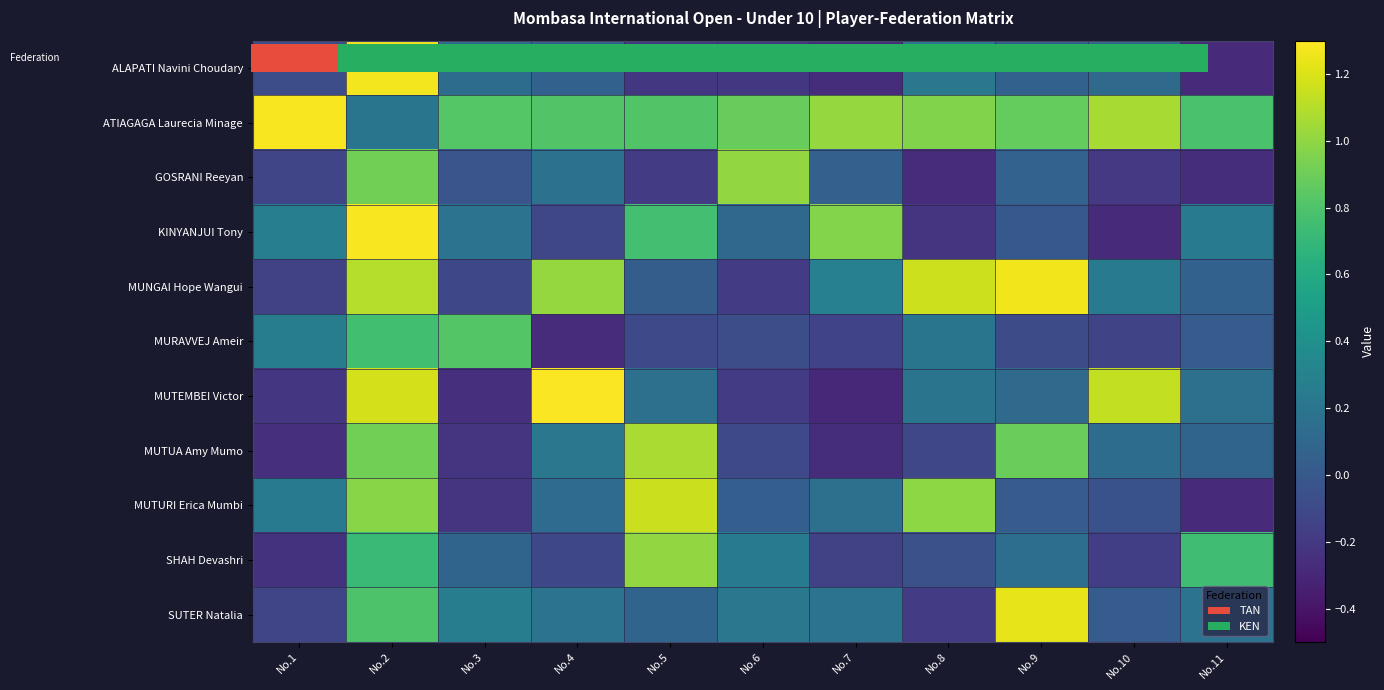

Reading left to right, list all the values displayed in this chart.

ALAPATI Navini Choudary: No.1=-0.1	No.2=1.3	No.3=0.1	No.4=0.1	No.5=-0.2	No.6=-0.2	No.7=-0.3	No.8=0.2	No.9=0.1	No.10=0.1	No.11=-0.3
ATIAGAGA Laurecia Minage: No.1=1.3	No.2=0.2	No.3=0.8	No.4=0.8	No.5=0.8	No.6=0.9	No.7=1.0	No.8=1.0	No.9=0.9	No.10=1.1	No.11=0.8
GOSRANI Reeyan: No.1=-0.1	No.2=0.9	No.3=-0.0	No.4=0.2	No.5=-0.2	No.6=1.0	No.7=0.1	No.8=-0.3	No.9=0.1	No.10=-0.2	No.11=-0.3
KINYANJUI Tony: No.1=0.3	No.2=1.3	No.3=0.2	No.4=-0.1	No.5=0.8	No.6=0.1	No.7=1.0	No.8=-0.2	No.9=-0.0	No.10=-0.3	No.11=0.2
MUNGAI Hope Wangui: No.1=-0.1	No.2=1.1	No.3=-0.1	No.4=1.0	No.5=0.0	No.6=-0.2	No.7=0.3	No.8=1.2	No.9=1.3	No.10=0.2	No.11=0.1
MURAVVEJ Ameir: No.1=0.3	No.2=0.8	No.3=0.8	No.4=-0.3	No.5=-0.1	No.6=-0.1	No.7=-0.1	No.8=0.2	No.9=-0.1	No.10=-0.1	No.11=0.0
MUTEMBEI Victor: No.1=-0.2	No.2=1.2	No.3=-0.3	No.4=1.3	No.5=0.2	No.6=-0.2	No.7=-0.3	No.8=0.2	No.9=0.1	No.10=1.1	No.11=0.2
MUTUA Amy Mumo: No.1=-0.3	No.2=0.9	No.3=-0.2	No.4=0.2	No.5=1.1	No.6=-0.1	No.7=-0.3	No.8=-0.1	No.9=0.9	No.10=0.1	No.11=0.1
MUTURI Erica Mumbi: No.1=0.2	No.2=1.0	No.3=-0.2	No.4=0.1	No.5=1.2	No.6=0.0	No.7=0.2	No.8=1.0	No.9=0.0	No.10=-0.0	No.11=-0.3
SHAH Devashri: No.1=-0.2	No.2=0.7	No.3=0.1	No.4=-0.1	No.5=1.0	No.6=0.2	No.7=-0.2	No.8=-0.1	No.9=0.2	No.10=-0.2	No.11=0.7
SUTER Natalia: No.1=-0.1	No.2=0.8	No.3=0.3	No.4=0.2	No.5=0.1	No.6=0.2	No.7=0.2	No.8=-0.2	No.9=1.2	No.10=0.0	No.11=0.2